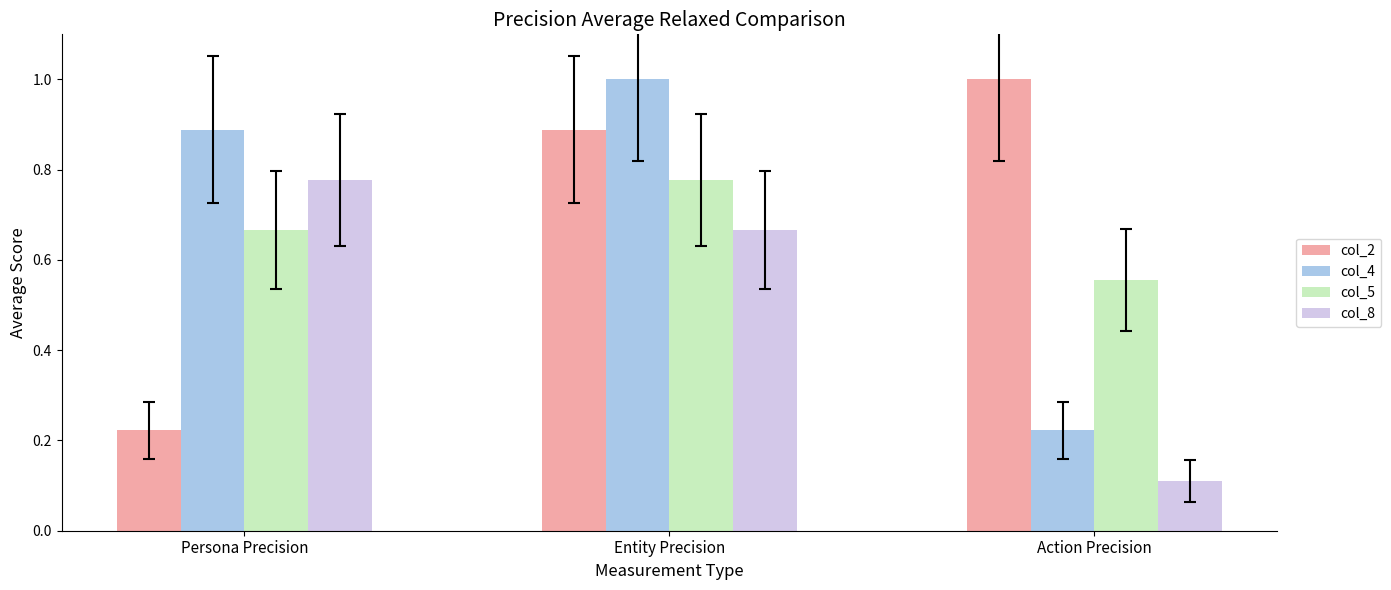

At how many categories does at least one series exceed 0?

3